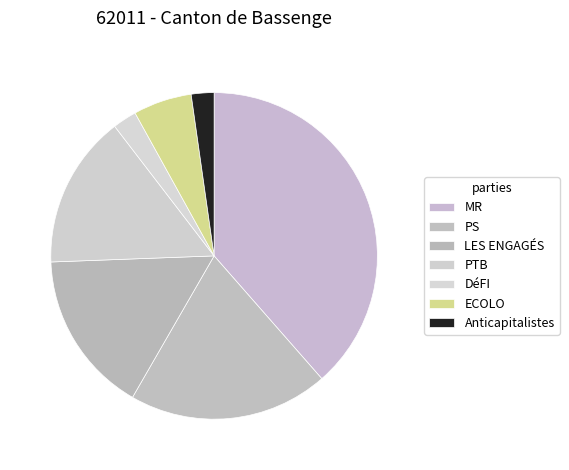

How many segments does this pie chart have?

7